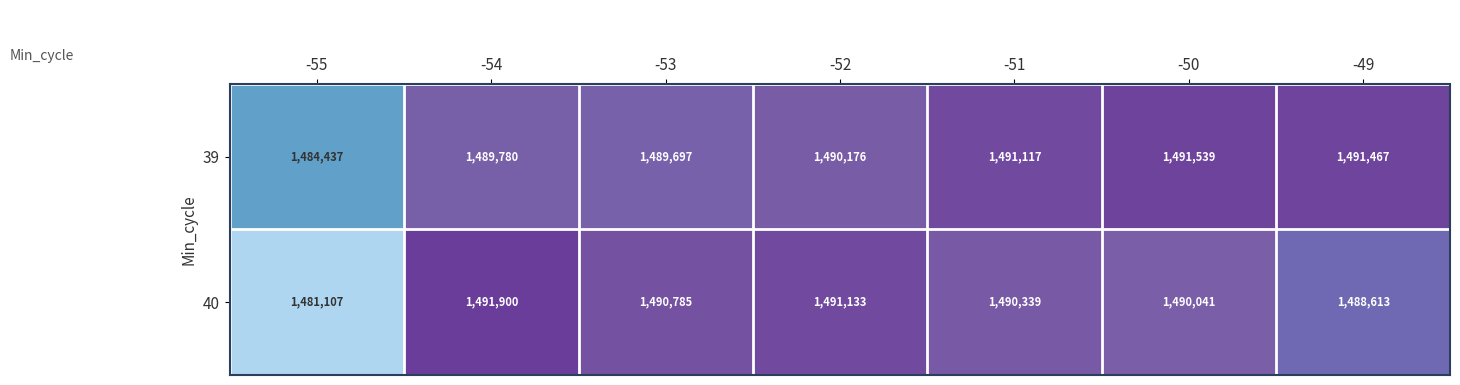

Which series has the largest total across all categories?

39